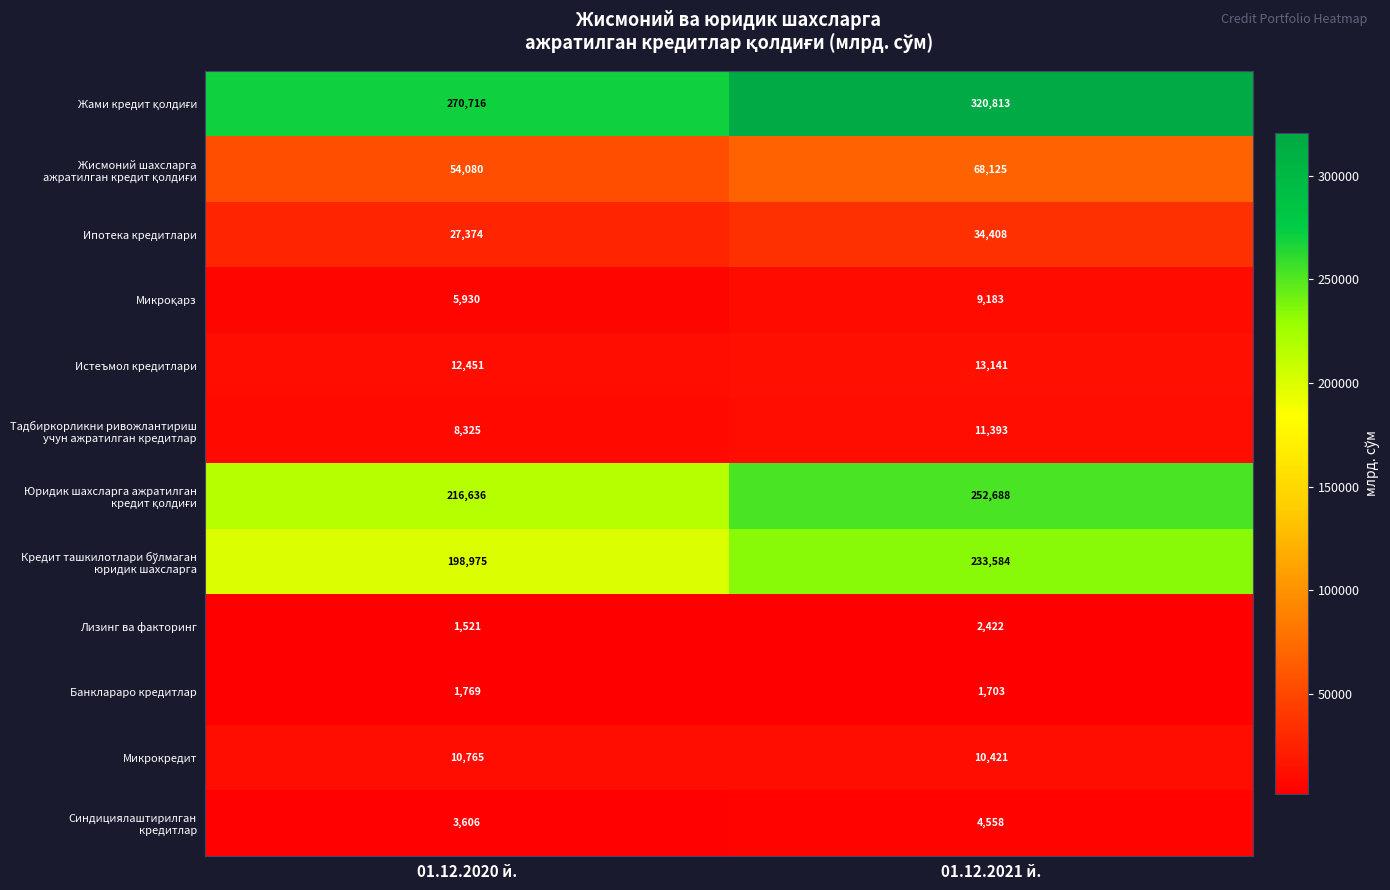

What is the sum of all Истеъмол кредитлари values?

25592